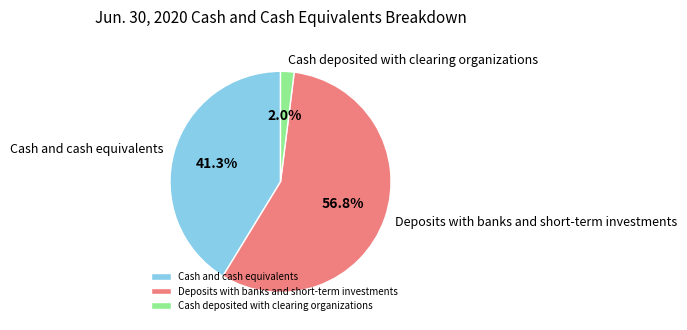

What is the largest slice in the pie chart?

Deposits with banks and short-term investments